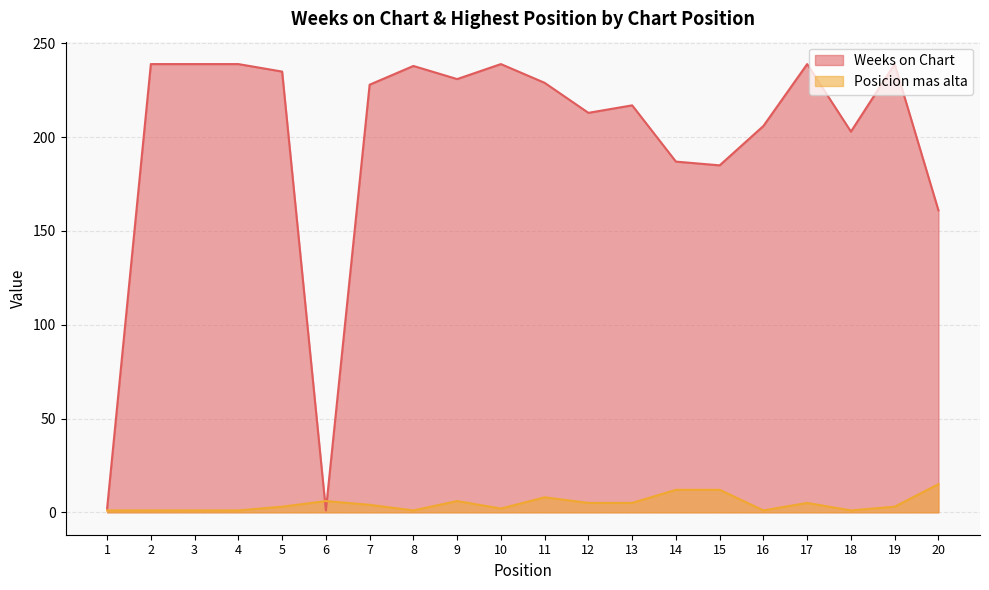

Does the chart display data point markers on the line(s)?

No